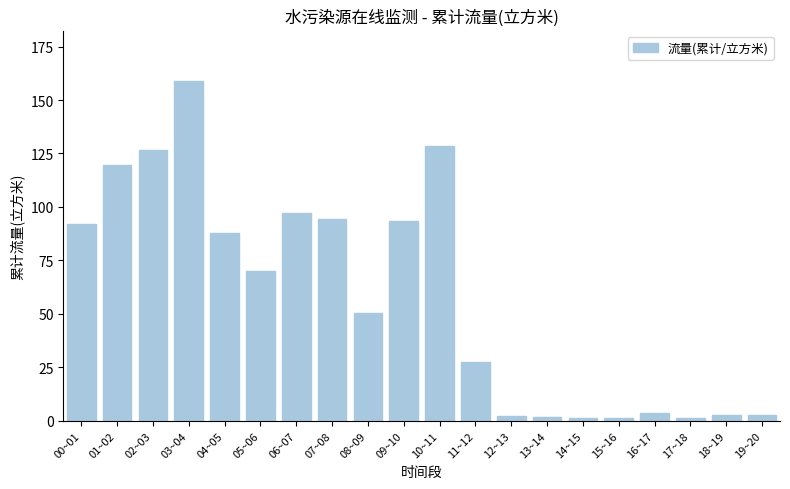

What is the average value?

58.2